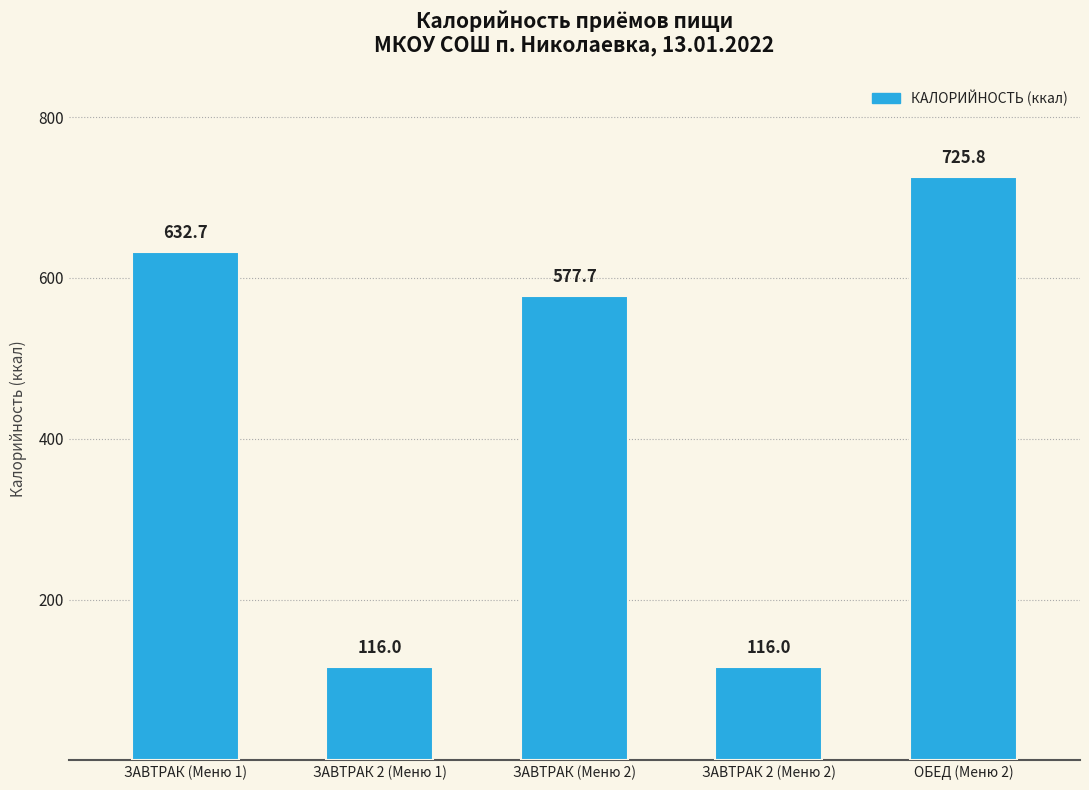

What is the approximate value at ЗАВТРАК (Меню 1)?

632.7